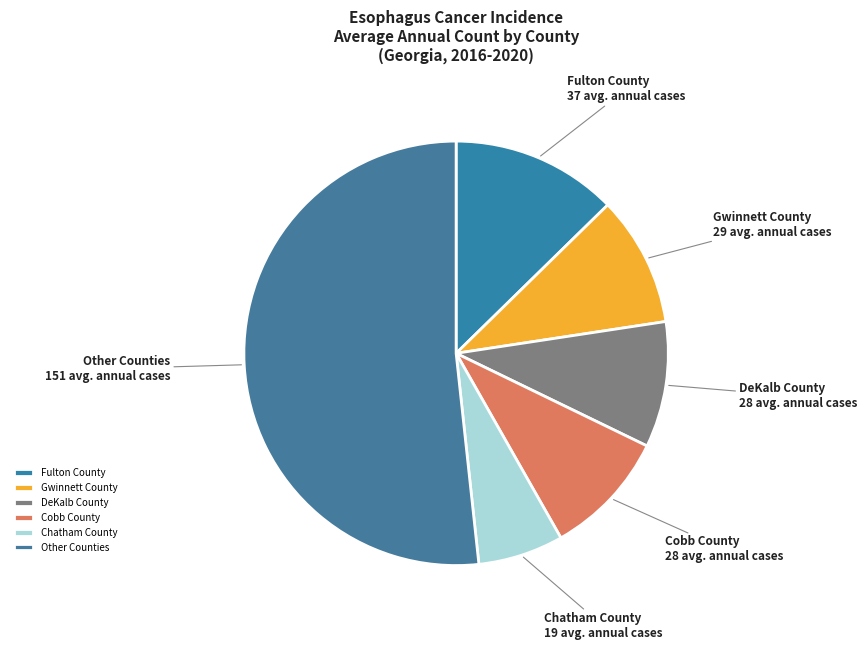

Which slice represents more than half of the pie?

Other Counties